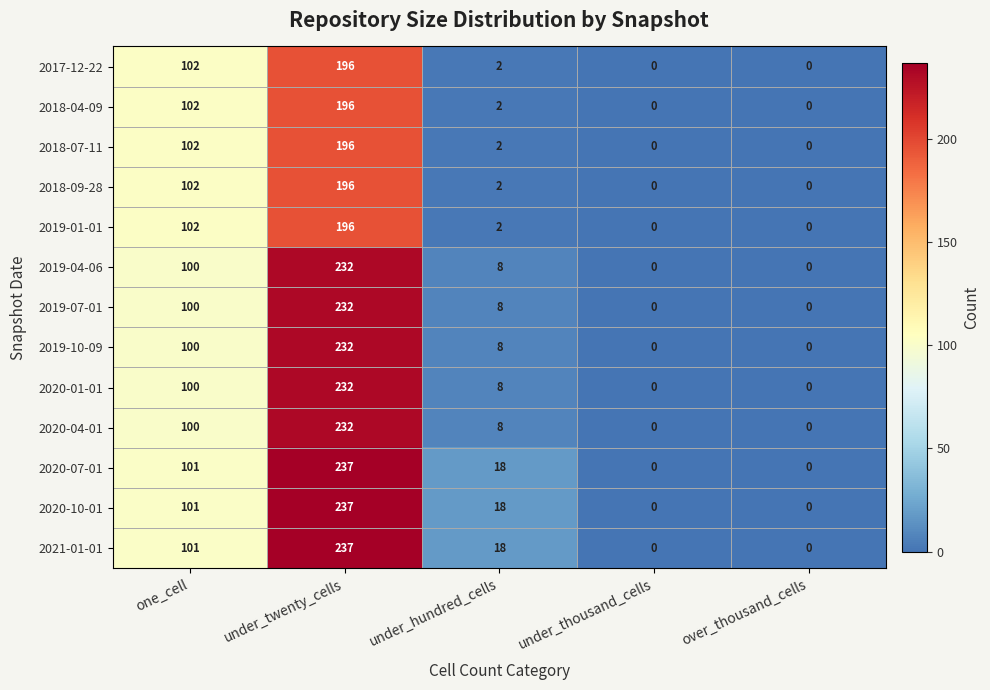

Count the number of categories in the chart.

5